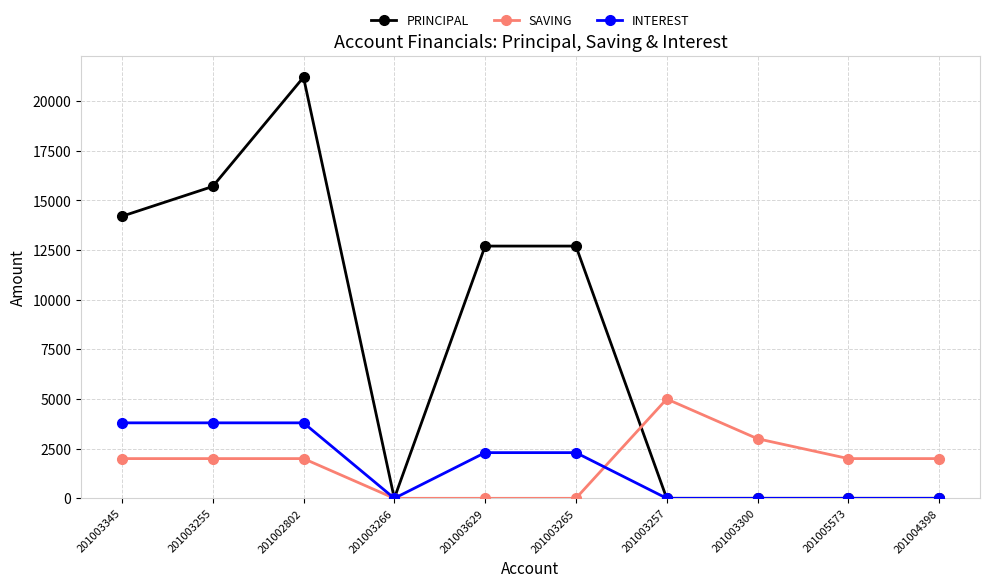

Which series has the widest spread of values?

PRINCIPAL